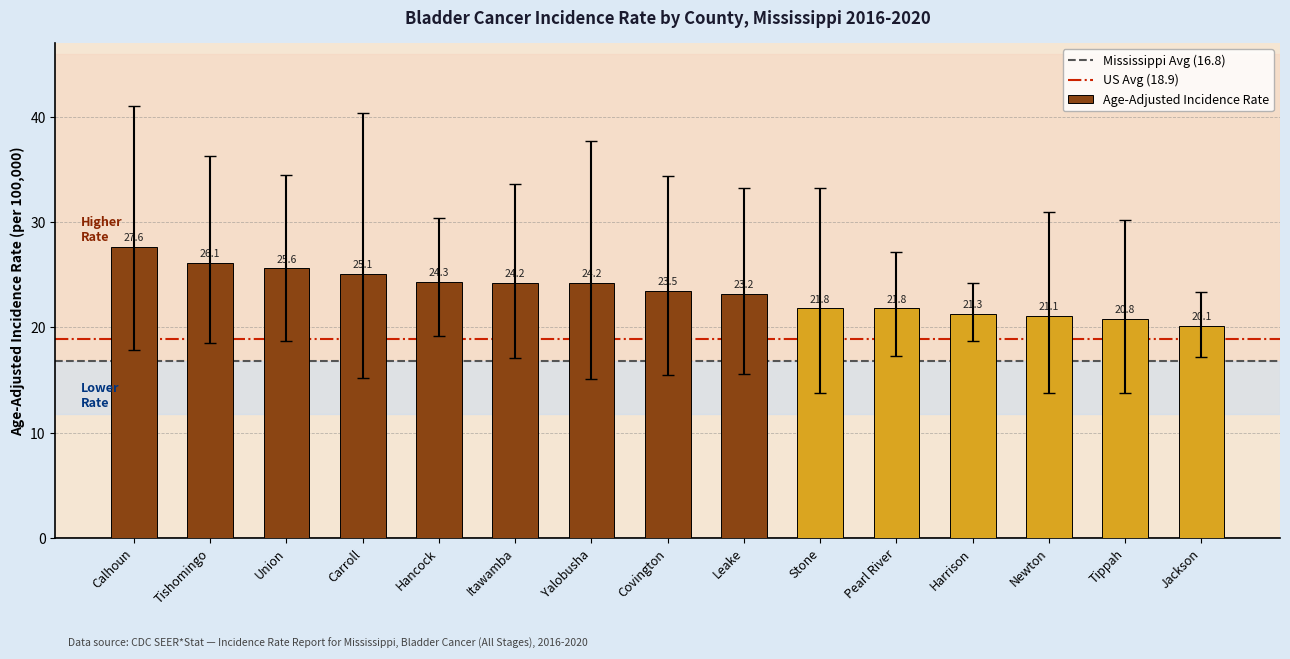

Reading left to right, list all the values displayed in this chart.

Calhoun=27.6	Tishomingo=26.1	Union=25.6	Carroll=25.1	Hancock=24.3	Itawamba=24.2	Yalobusha=24.2	Covington=23.5	Leake=23.2	Stone=21.8	Pearl River=21.8	Harrison=21.3	Newton=21.1	Tippah=20.8	Jackson=20.1